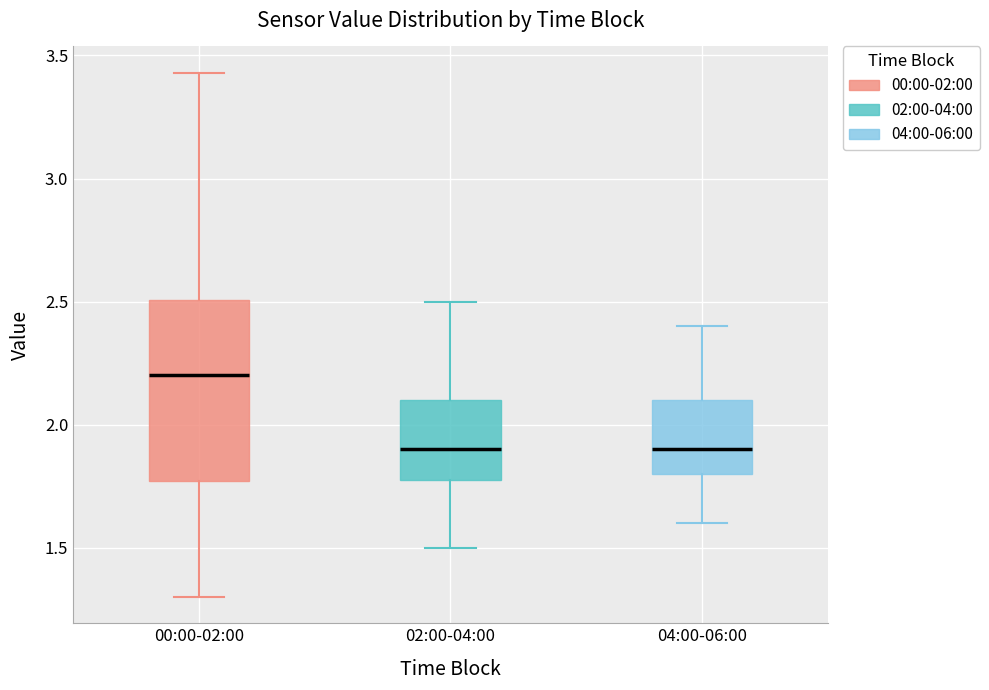

Reading left to right, transcribe this box plot: for each box, give where its median line is, the range the box spans, and where its two whiskers end, as read against the y-axis. The values are not printed on the chart, so give them approximately, as read against the axis.

00:00-02:00: median 2.20, box 1.75 to 2.50, whiskers 1.30 to 3.45
02:00-04:00: median 1.90, box 1.80 to 2.10, whiskers 1.50 to 2.50
04:00-06:00: median 1.90, box 1.80 to 2.10, whiskers 1.60 to 2.40